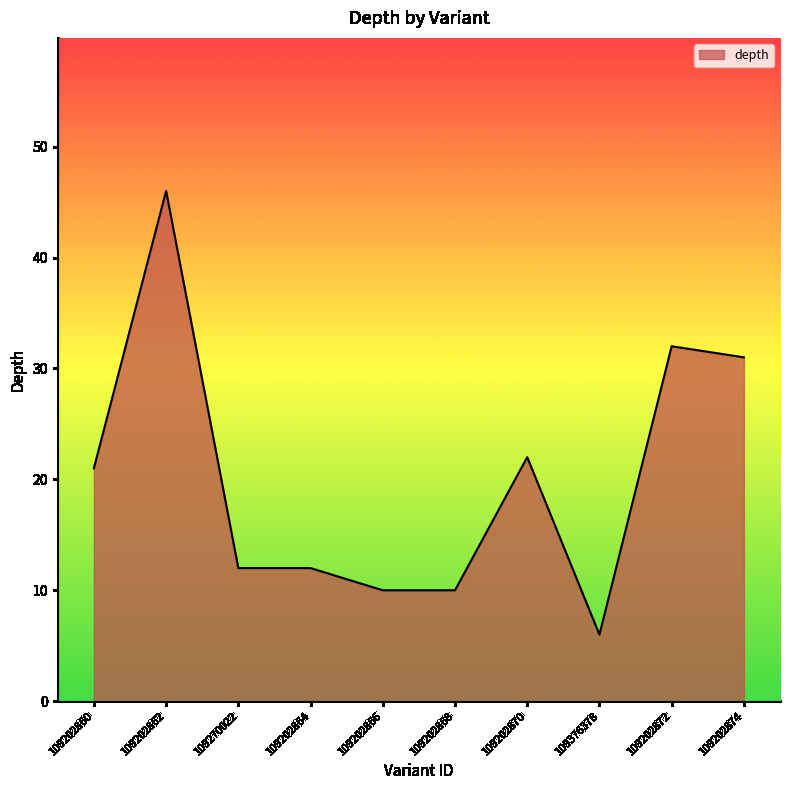

What is the sum of the values at 109202864 and 109202868?

22